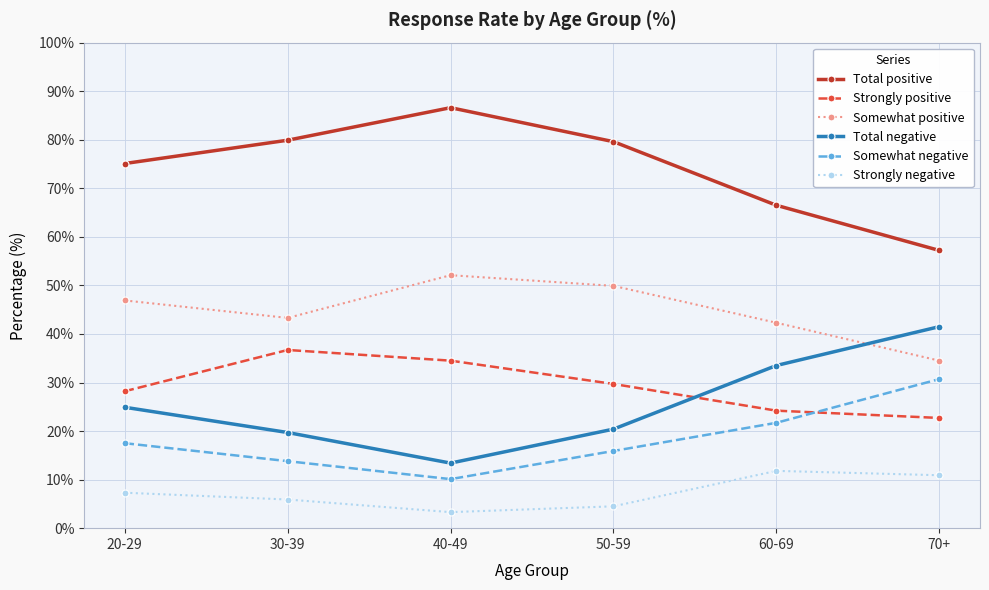

Does the chart have visible grid lines?

Yes